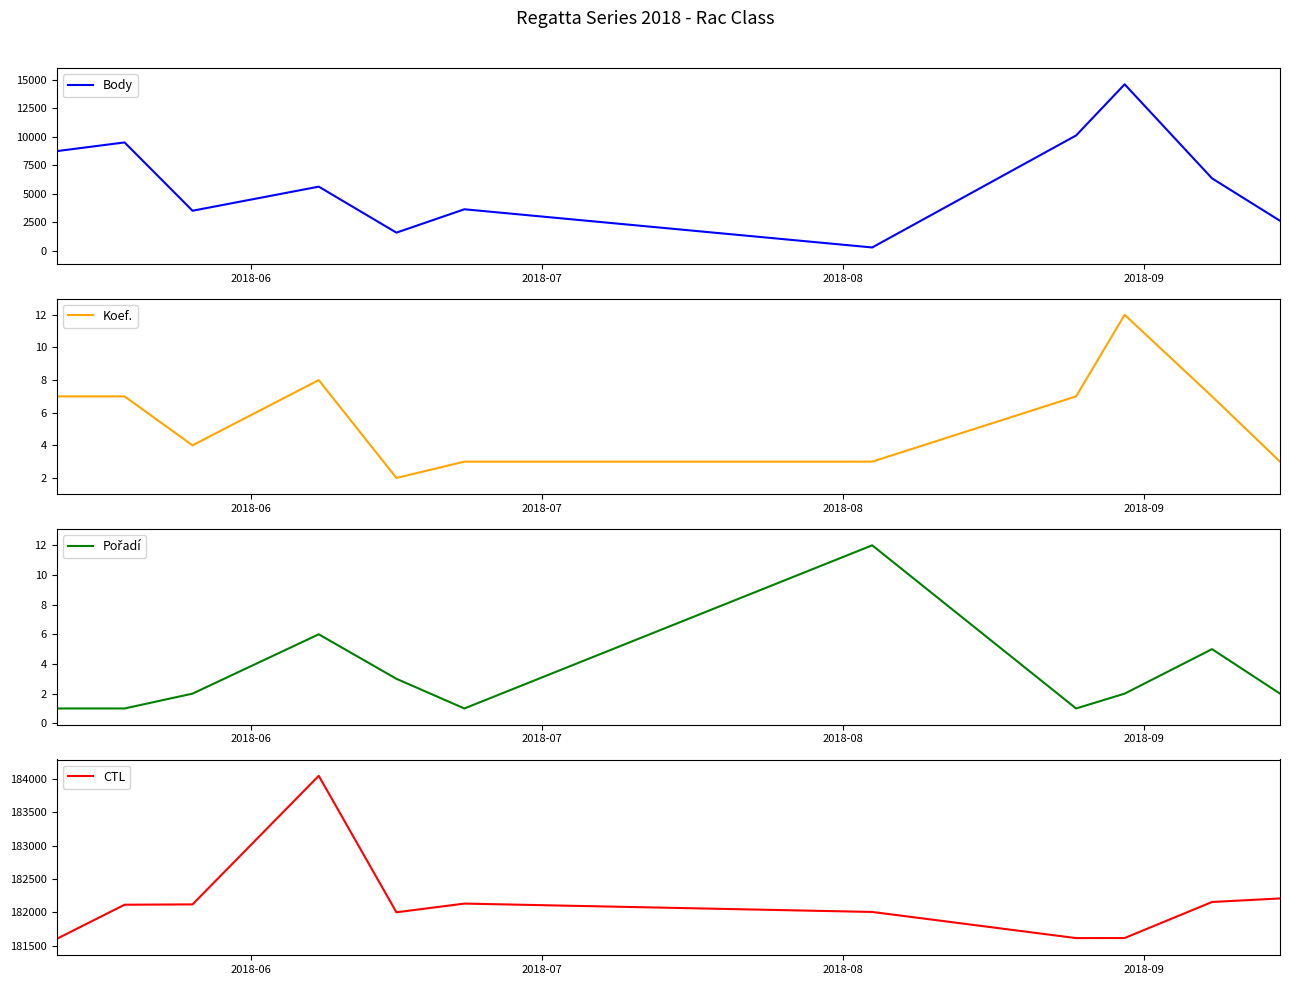

True or false: Koef. has more than 0 interior local peaks.

True